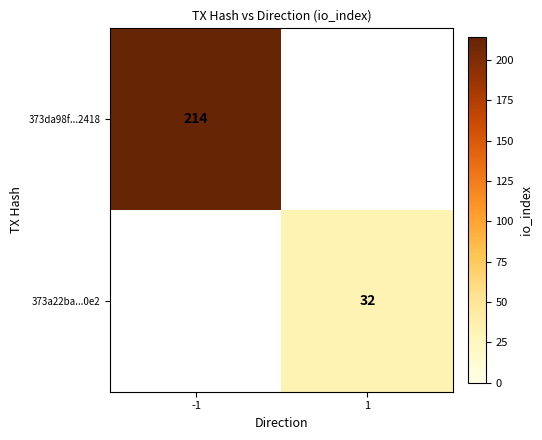

At which category is the sum across all series the highest?

-1